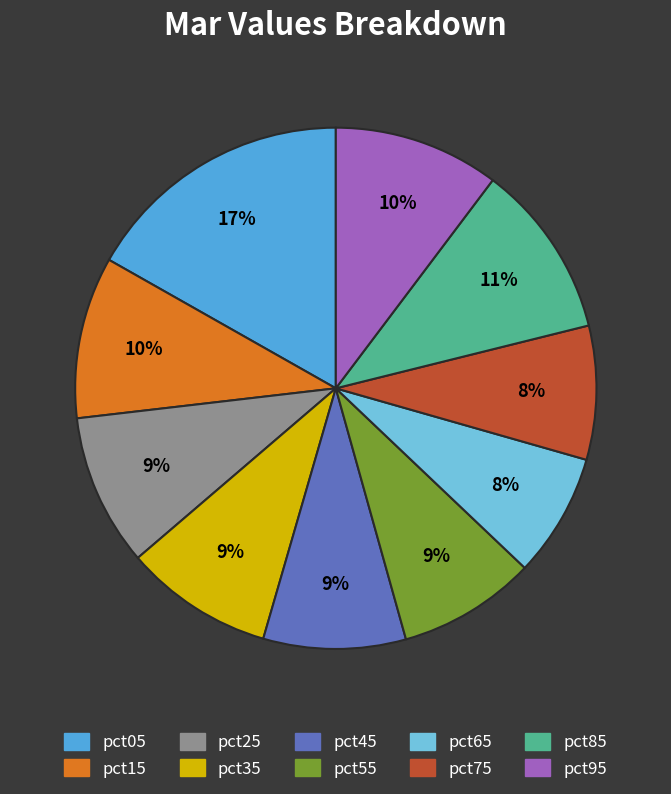

What is the largest slice in the pie chart?

pct05